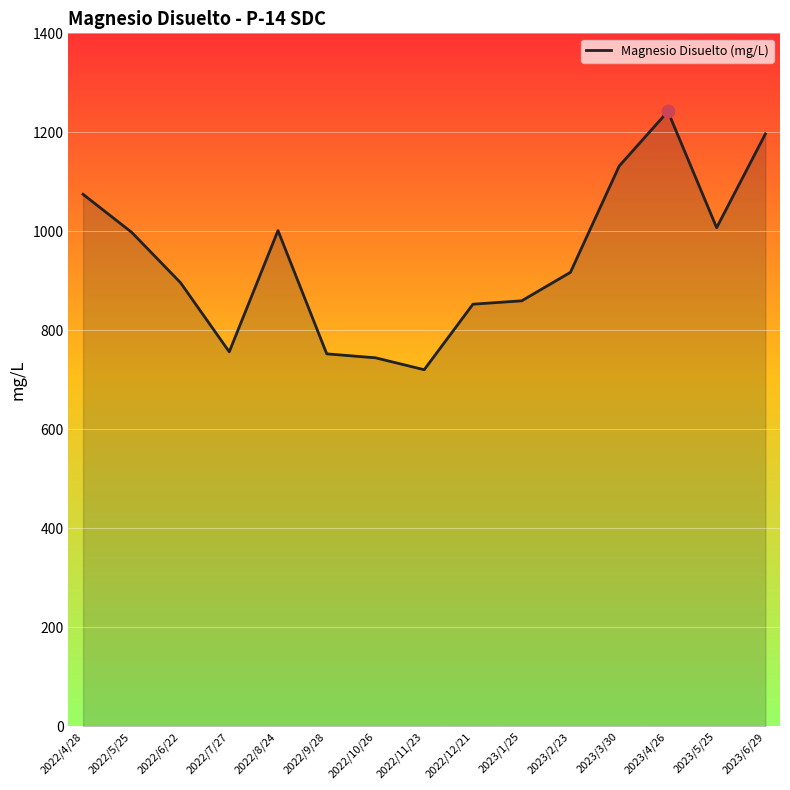

Approximately how many times larger is the value at 2023/1/25 compared to 2022/6/22?

1.0